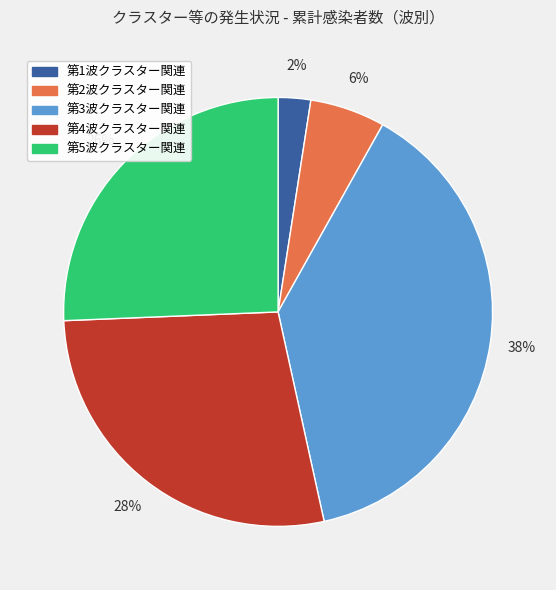

To the nearest percent, what percentage of the pie is 第2波クラスター関連?

6%